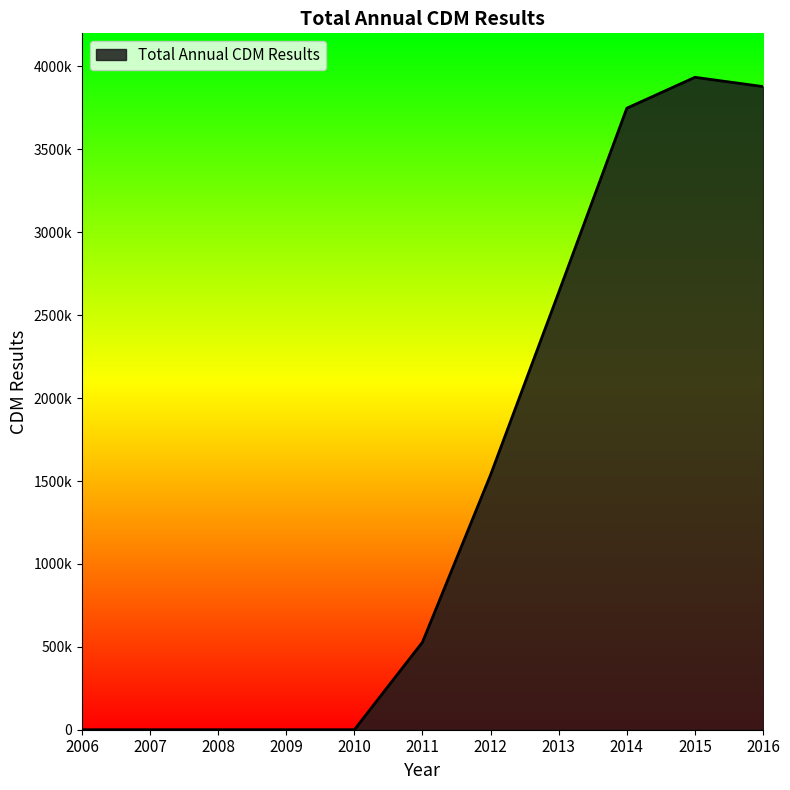

Rank the categories by value from highest to lowest.

2015, 2016, 2014, 2013, 2012, 2011, 2006, 2007, 2008, 2009, 2010